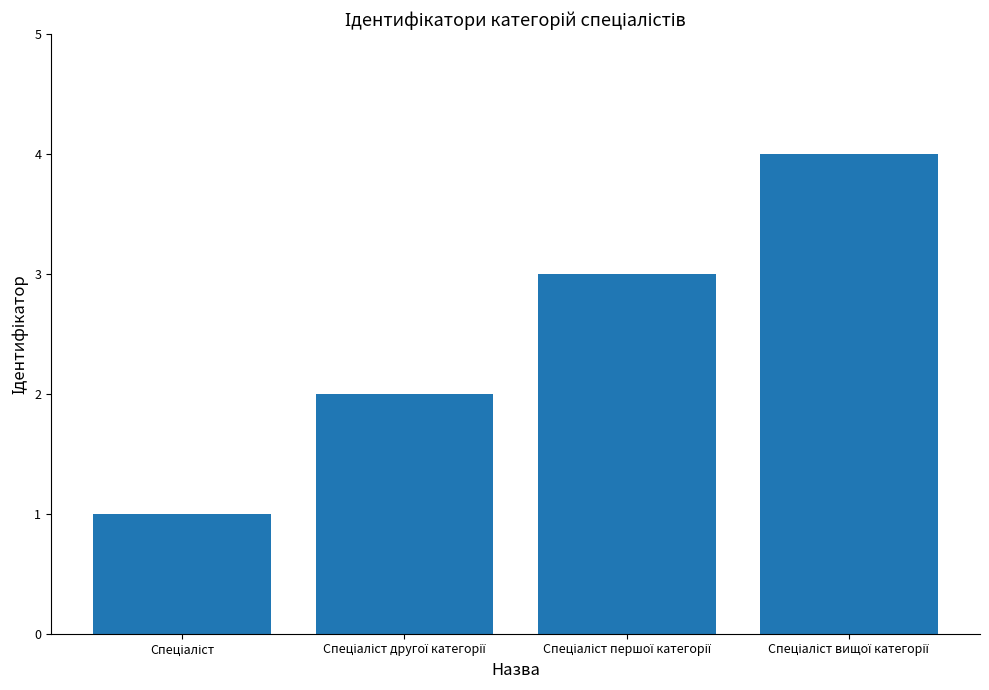

What is the sum of all values?

10